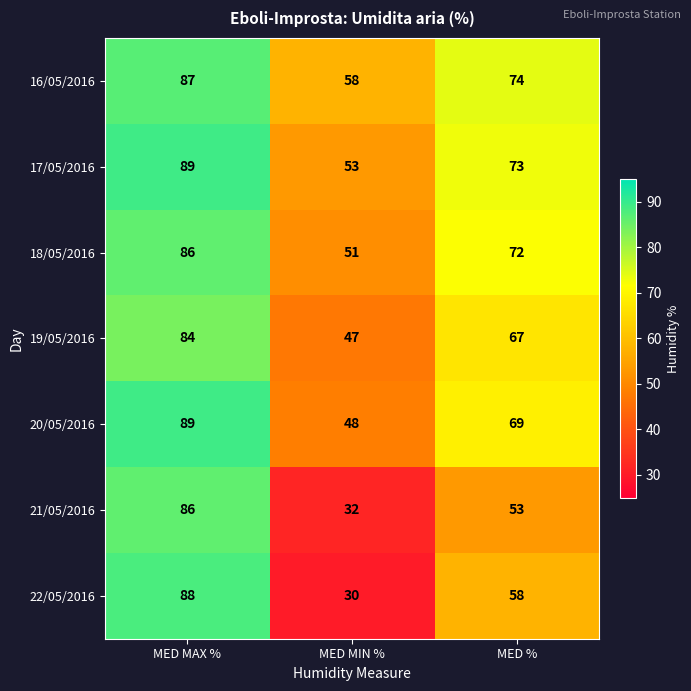

What is the difference between the highest and lowest values at MED MIN %?

28